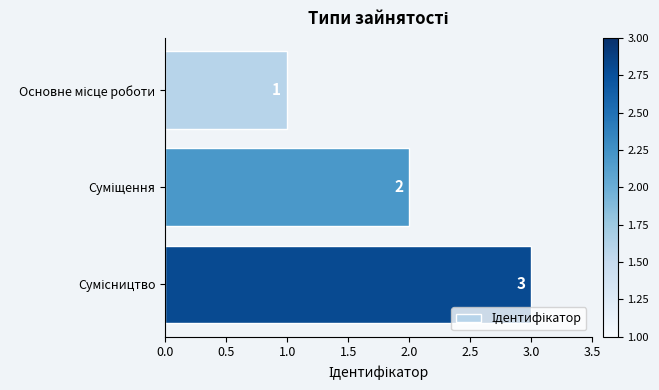

What is the value of the 1st bar from the top?

1